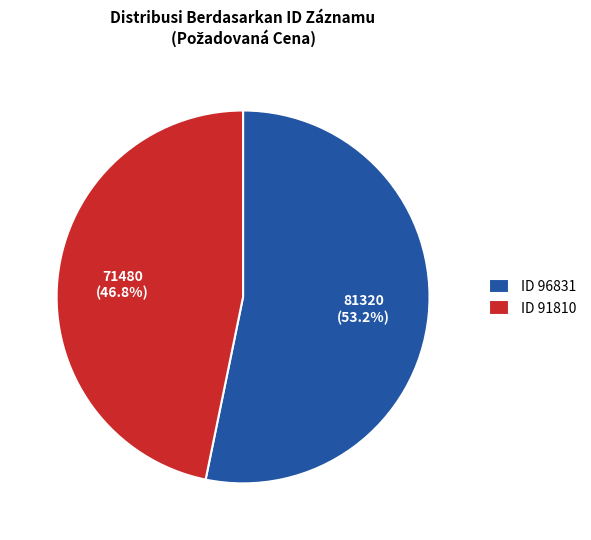

Which slice represents more than half of the pie?

ID 96831